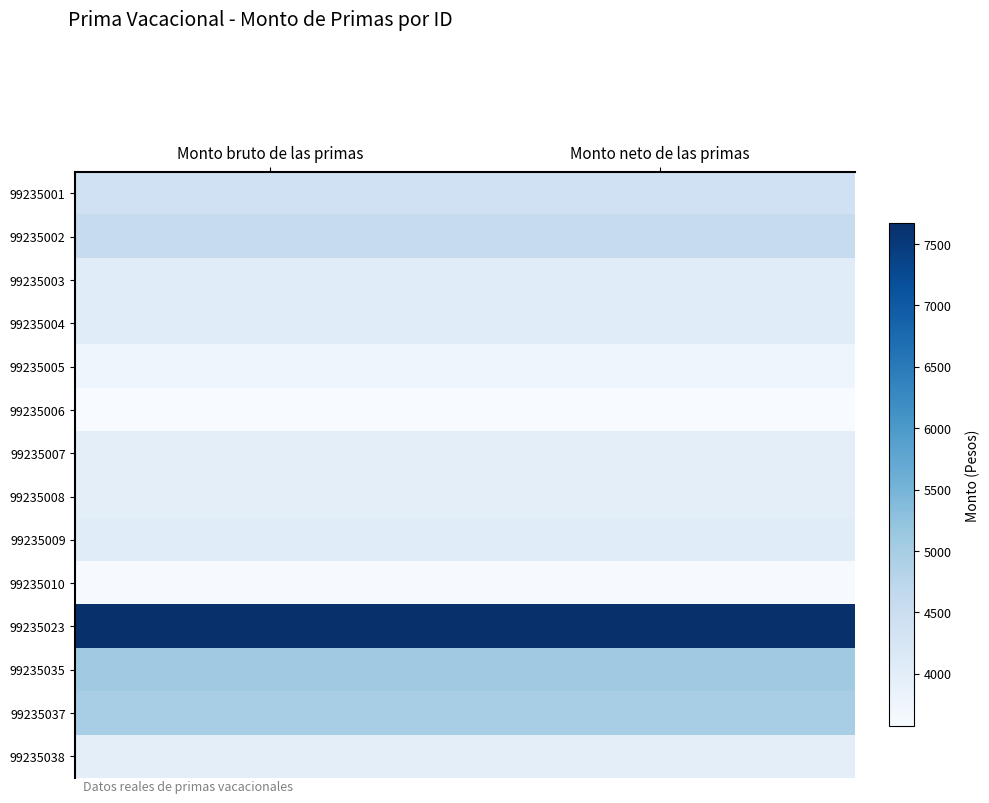

What is the total value across all series at Monto bruto de las primas?

61693.0